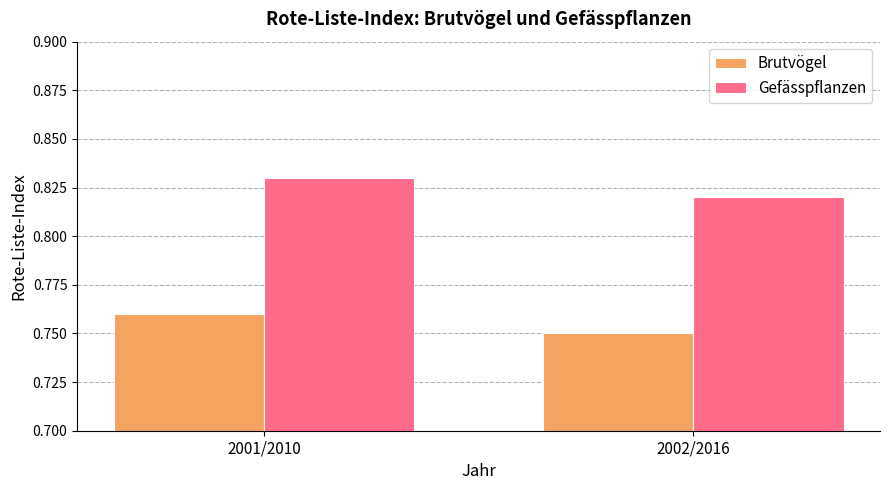

Which label corresponds to the largest value in the chart?

2001/2010